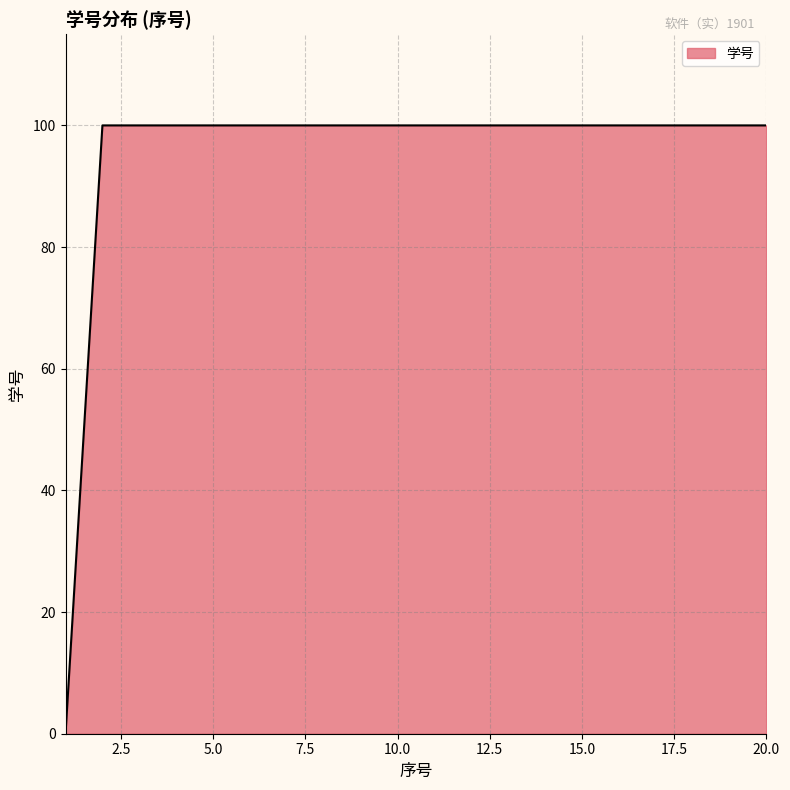

How many distinct data groups are displayed?

1